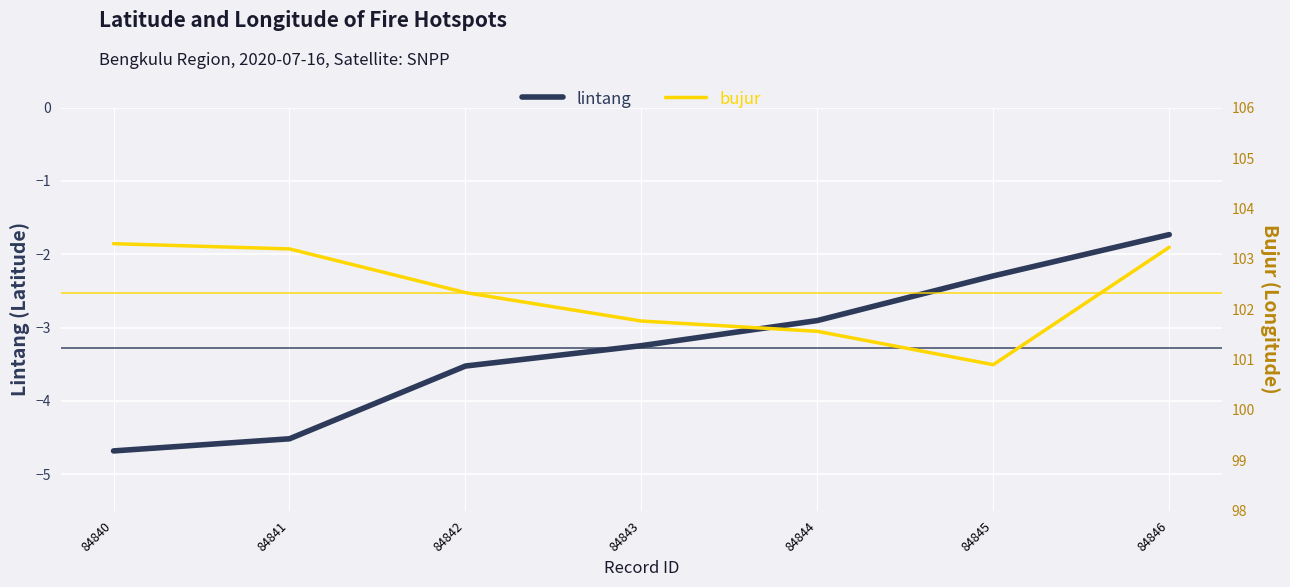

Between 84845 and 84842, which is larger?

84845